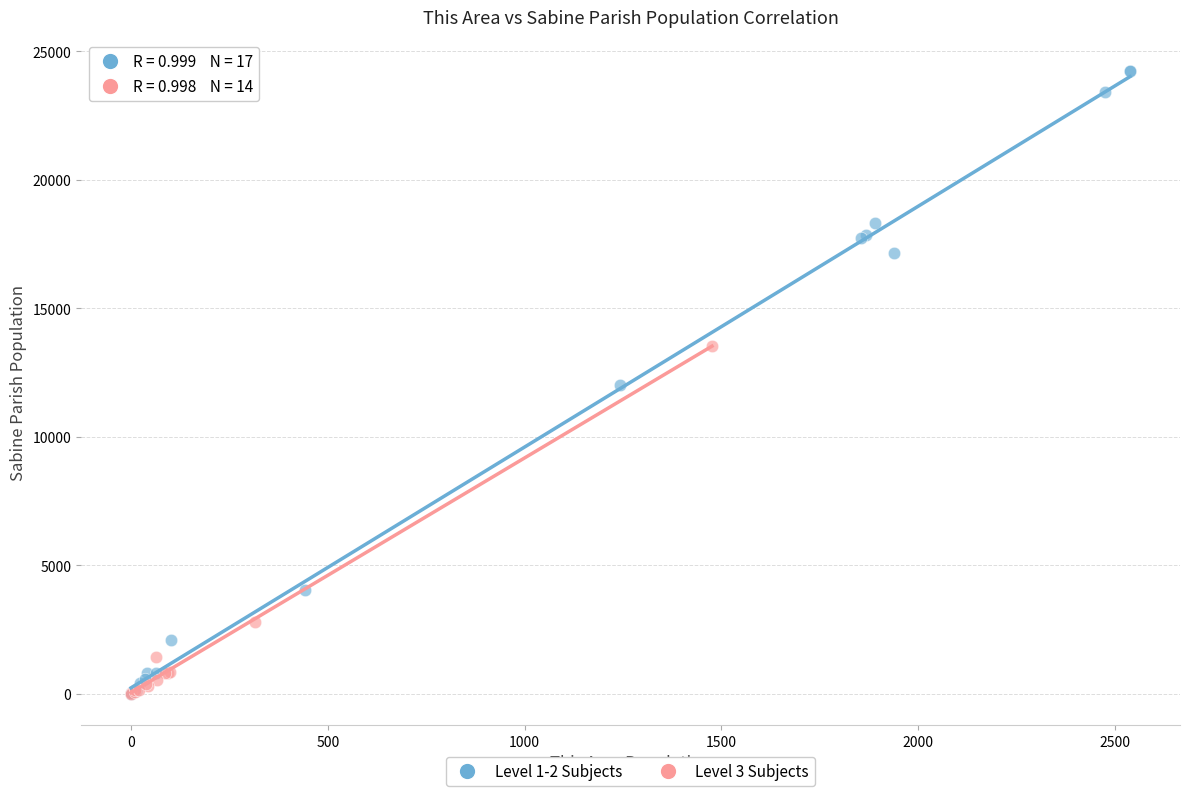

What are all the series names shown in the legend?

Level 1-2 Subjects, Level 3 Subjects